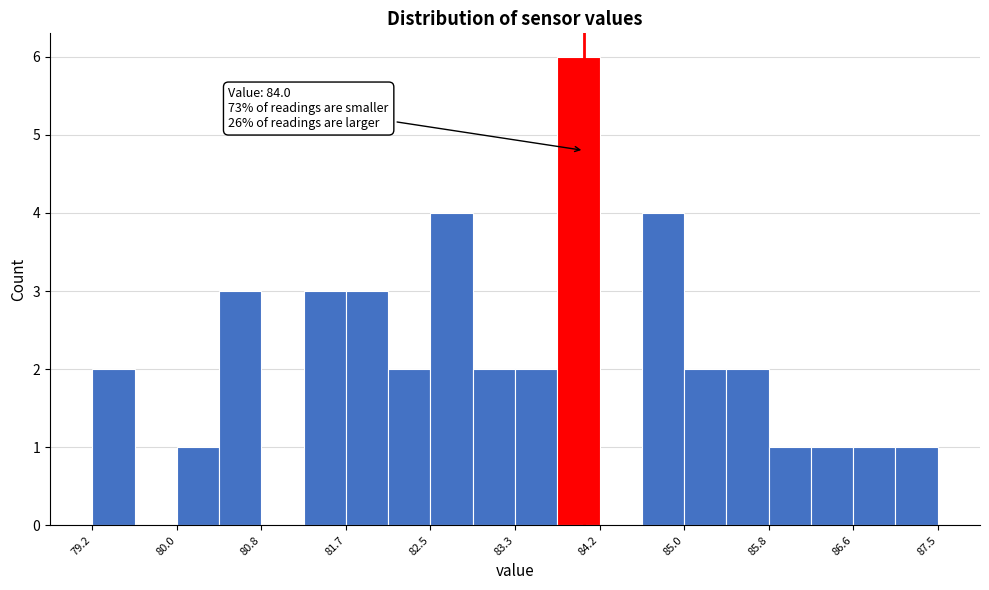

Which range on the x-axis has the tallest bar?

83.7 to 84.2